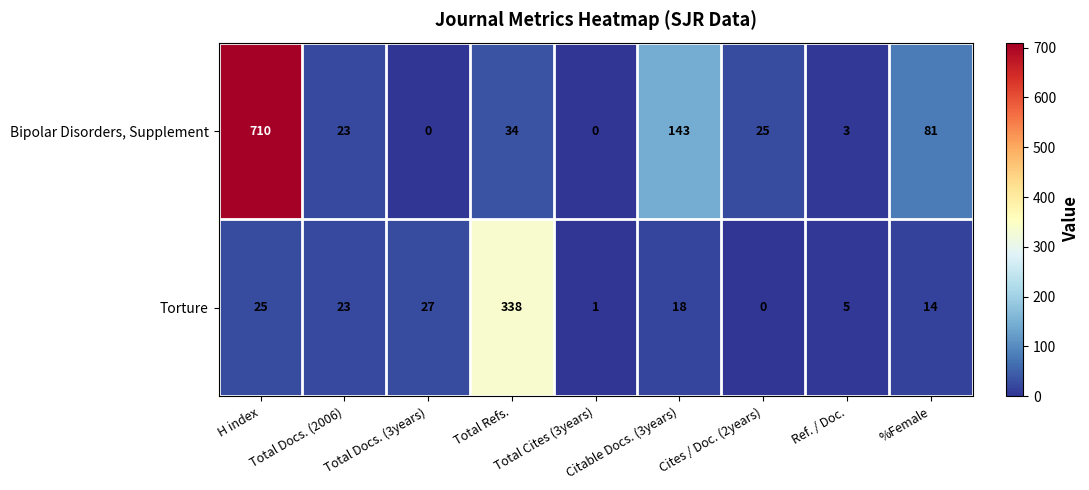

What is the difference between the second highest and minimum values in the Torture series?

27